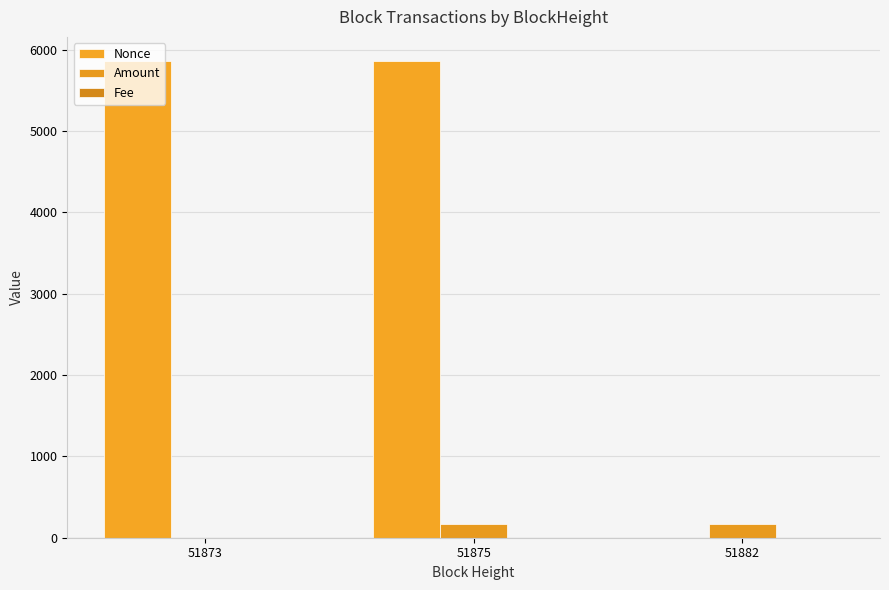

How many distinct data groups are displayed?

3